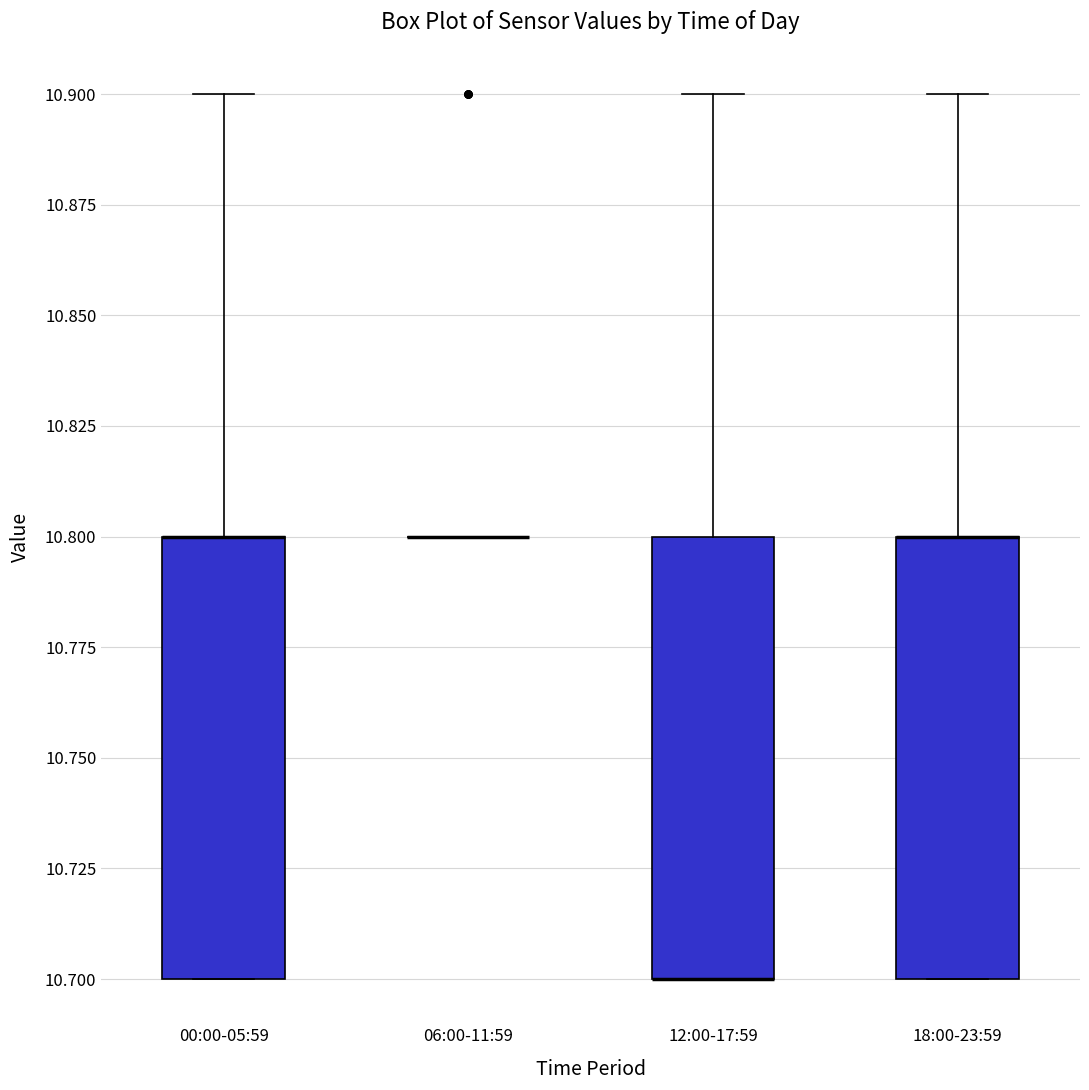

Reading left to right, transcribe this box plot: for each box, give where its median line is, the range the box spans, and where its two whiskers end, as read against the y-axis. The values are not printed on the chart, so give them approximately, as read against the axis.

00:00-05:59: median 10.8 (drawn on the box's upper edge), box 10.7 to 10.8, whiskers 10.7 to 10.9
06:00-11:59: box collapsed to a line at 10.8, whiskers 10.8 to 10.8
12:00-17:59: median 10.7 (drawn on the box's lower edge), box 10.7 to 10.8, whiskers 10.7 to 10.9
18:00-23:59: median 10.8 (drawn on the box's upper edge), box 10.7 to 10.8, whiskers 10.7 to 10.9